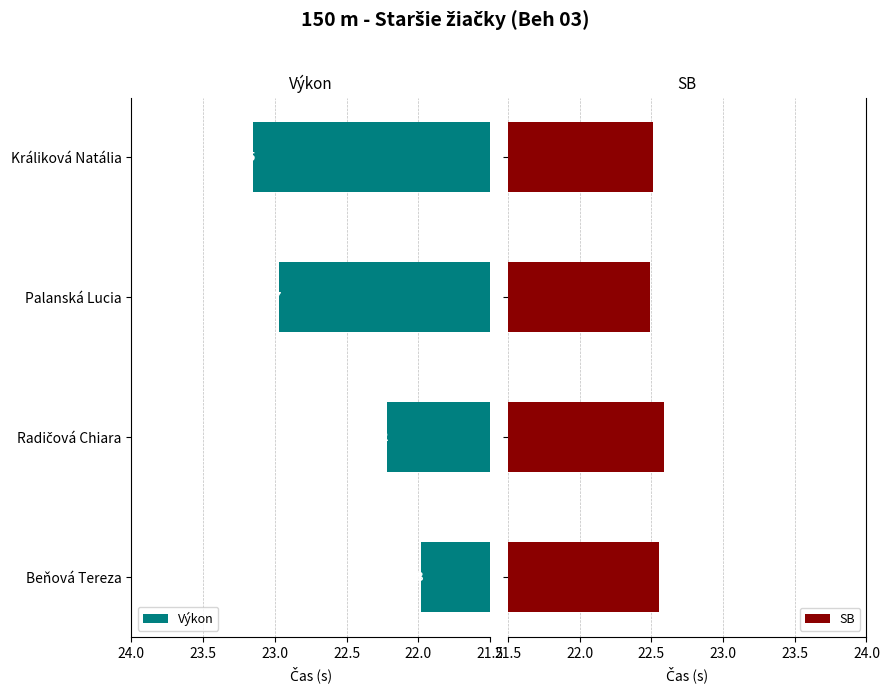

How many data points in Výkon are less than 22?

1